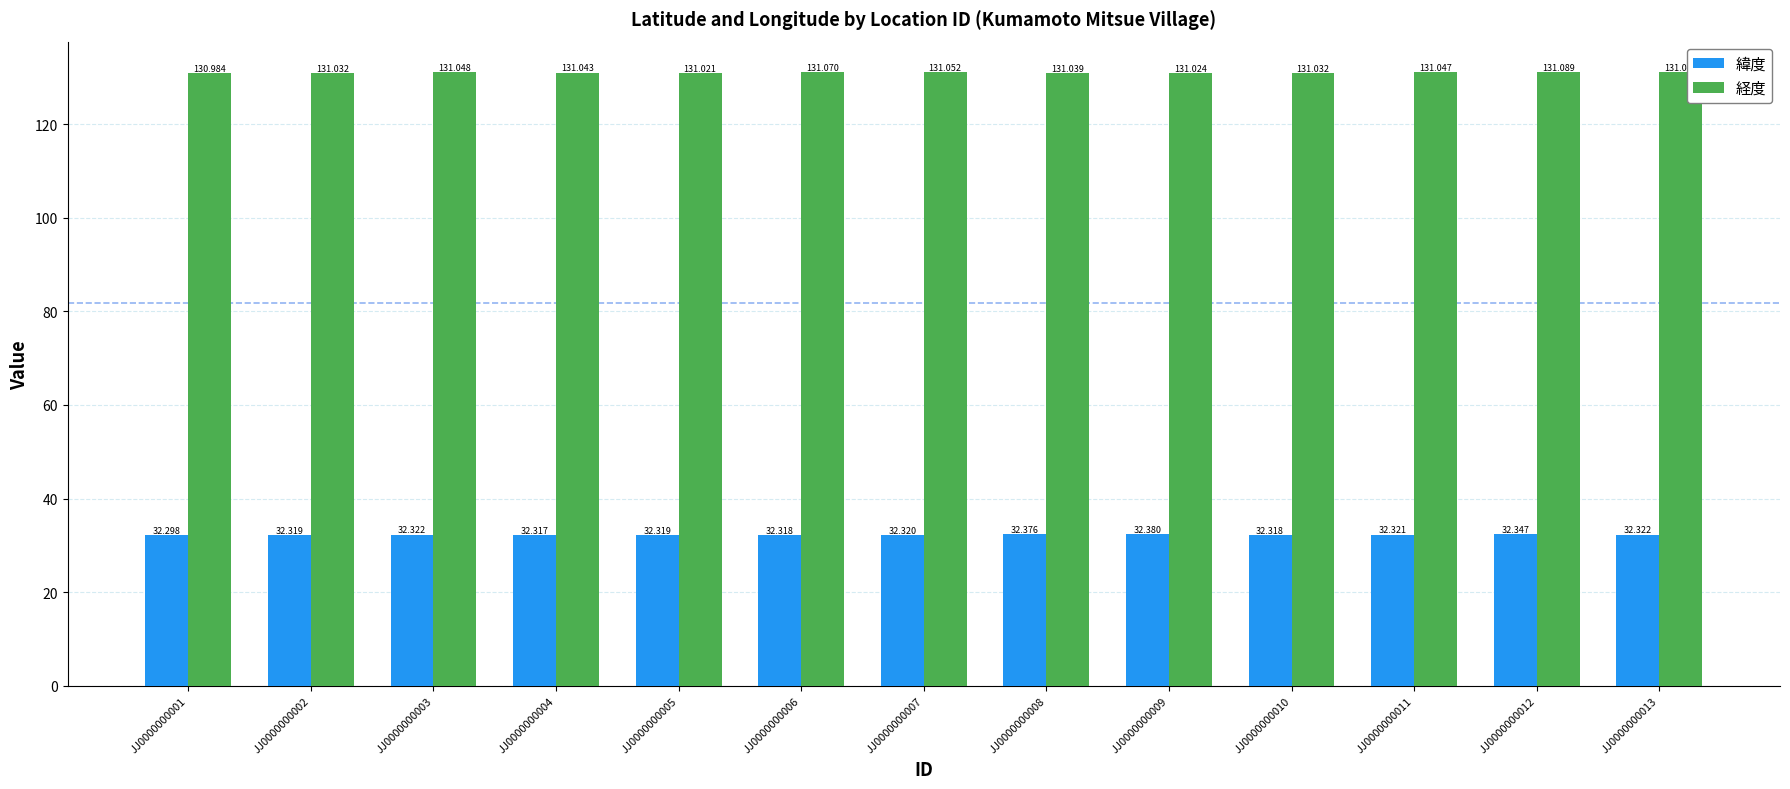

What is the lowest value of the 緯度 series?

32.3